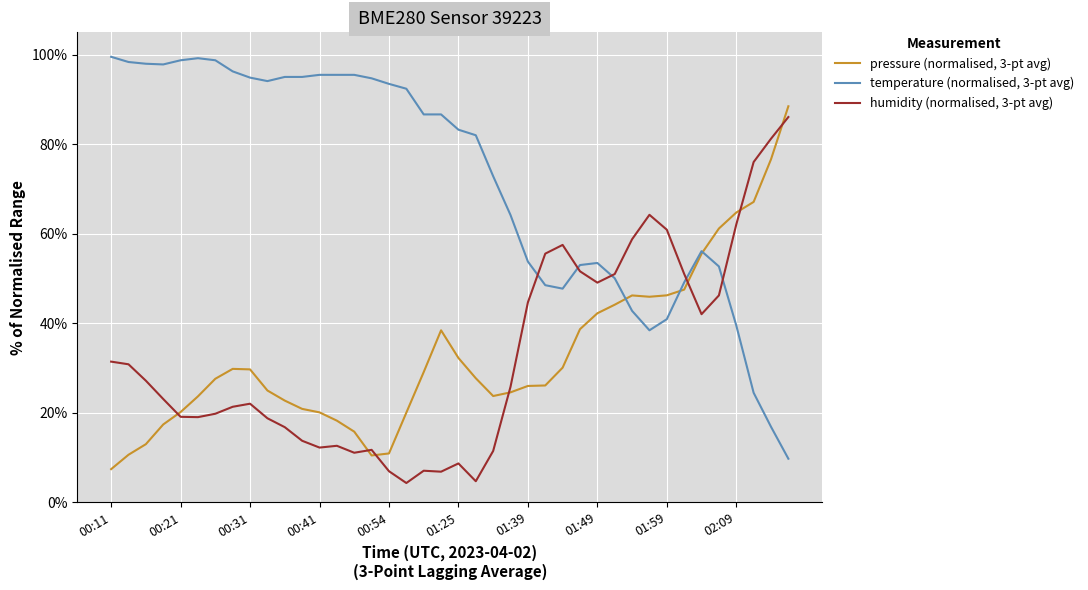

What is the sum of all humidity (normalised, 3-pt avg) values?

1325.4